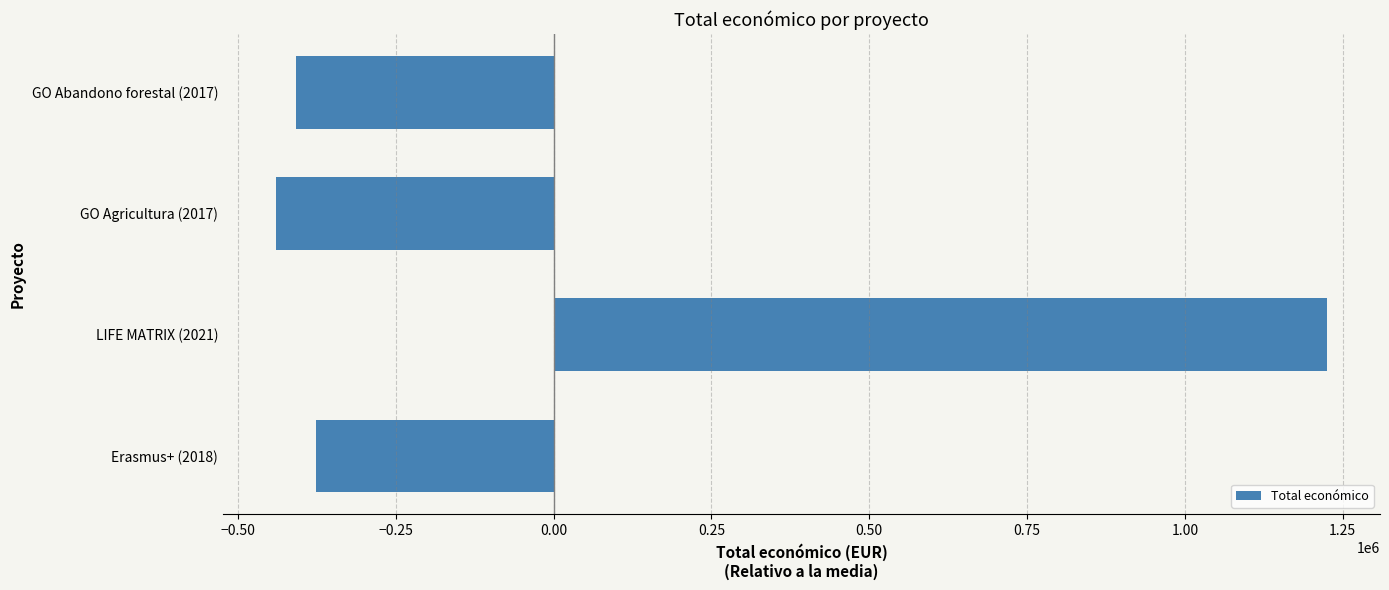

Between LIFE MATRIX (2021) and Erasmus+ (2018), which is larger?

LIFE MATRIX (2021)